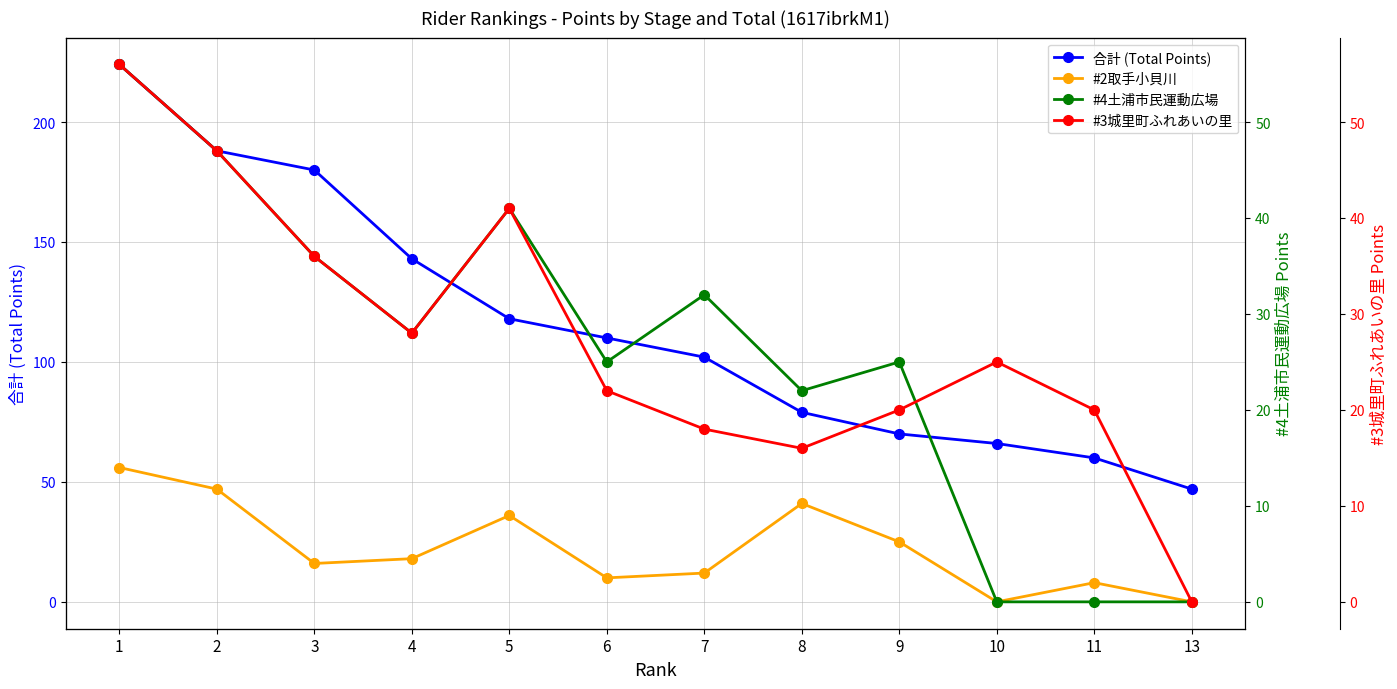

Between 9 and 13, which series saw the biggest shift?

#2取手小貝川